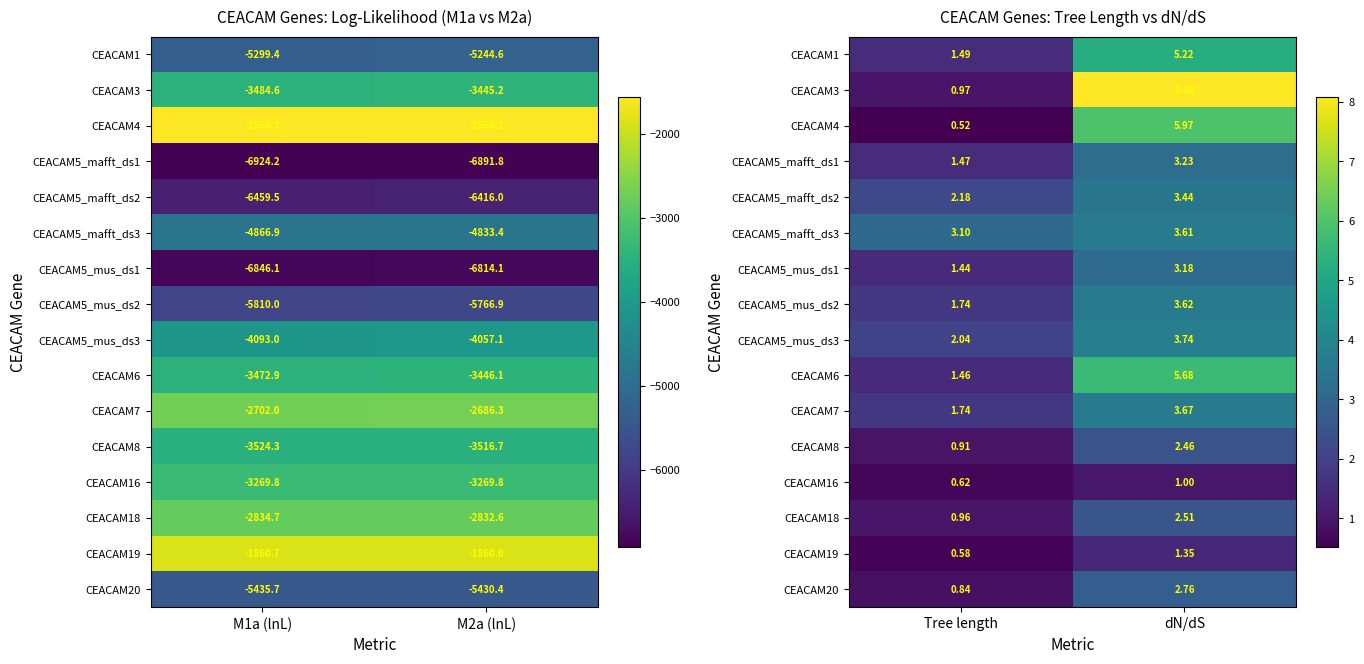

What is the sum of all CEACAM5_mafft_ds1 values?

4.7